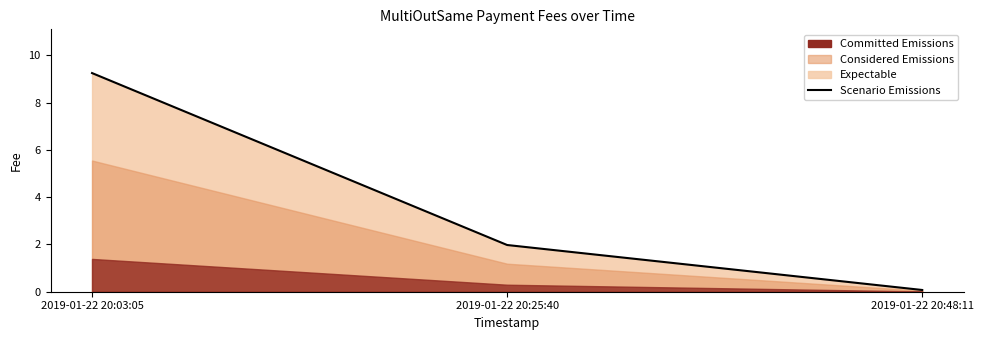

What is the difference between the maximum and minimum values?

9.2